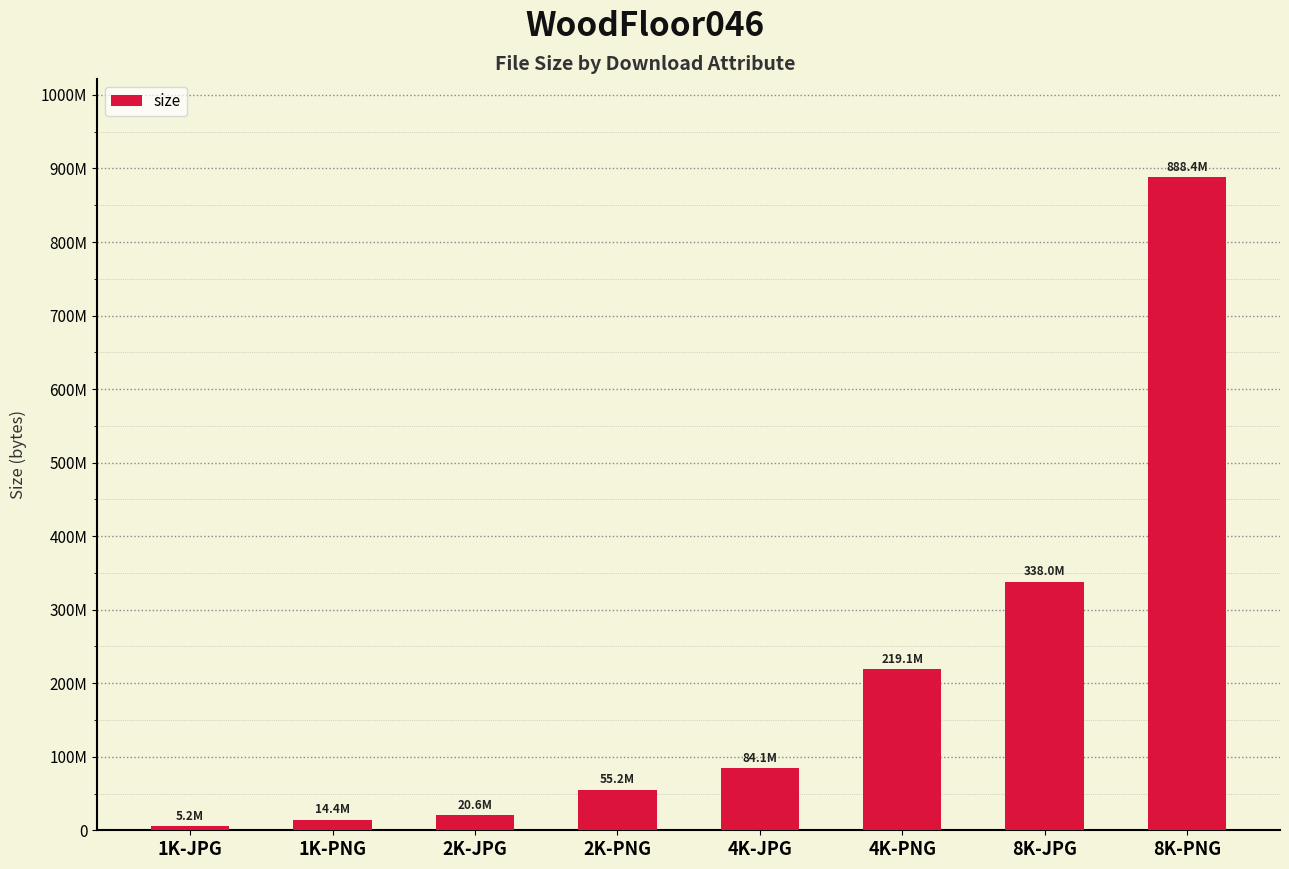

Reading left to right, list all the values displayed in this chart.

1K-JPG=5216830	1K-PNG=14354626	2K-JPG=20577578	2K-PNG=55193270	4K-JPG=84138171	4K-PNG=219129368	8K-JPG=337988419	8K-PNG=888419640